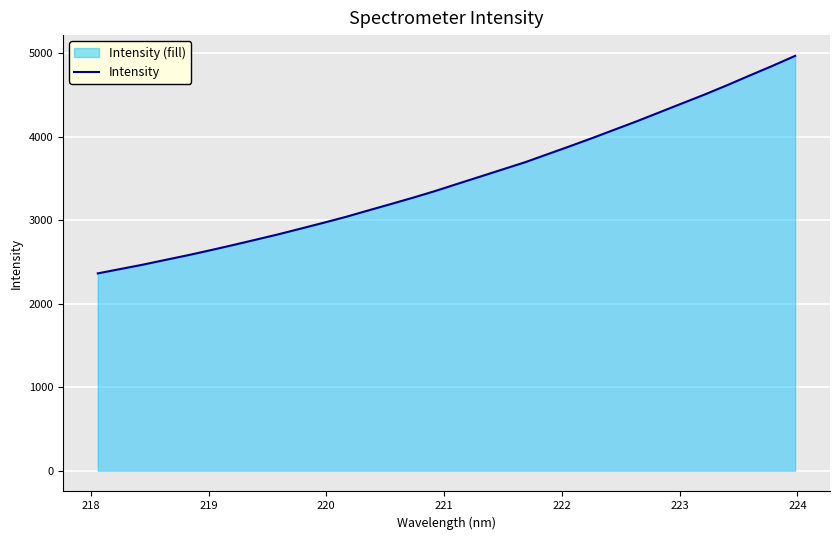

What is the difference between the maximum and minimum values?

2603.5